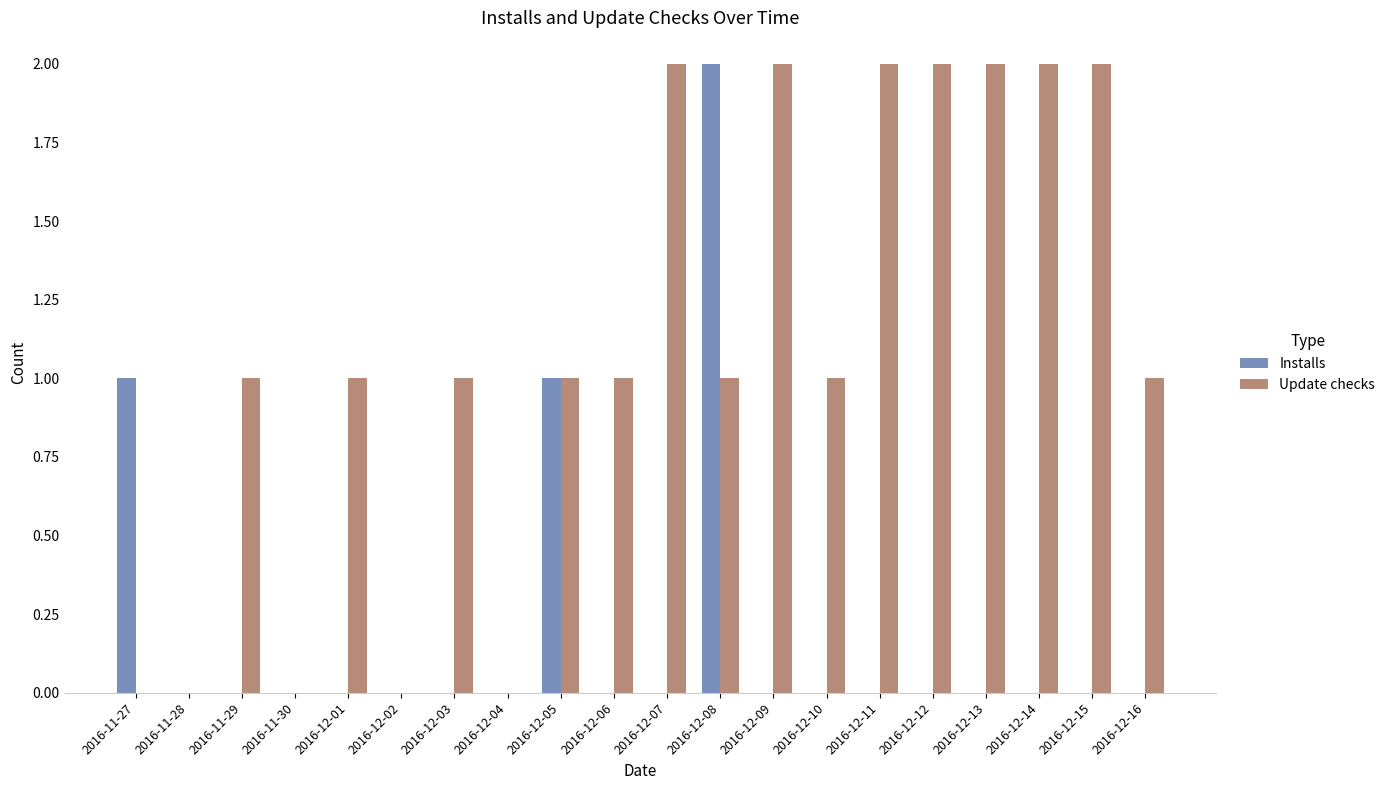

Is the value of Installs at 2016-12-11 greater than the value of Update checks at 2016-12-08?

No